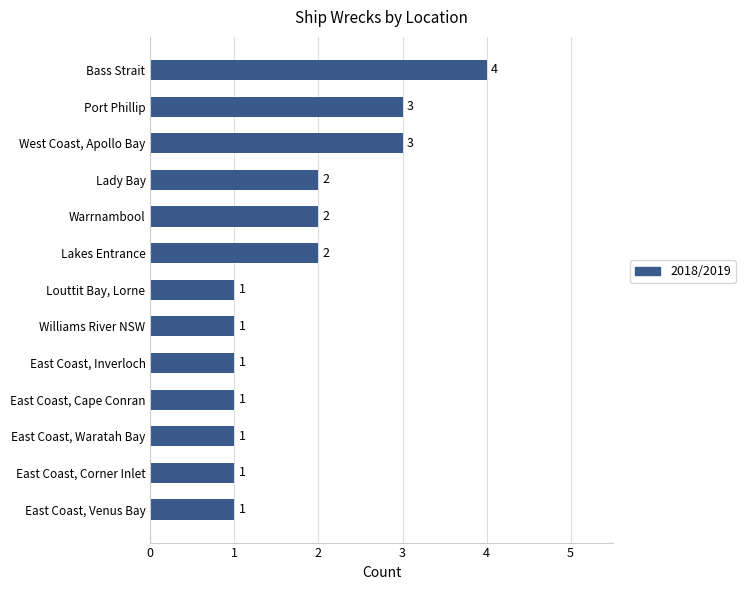

What is the difference between the maximum and minimum values?

3